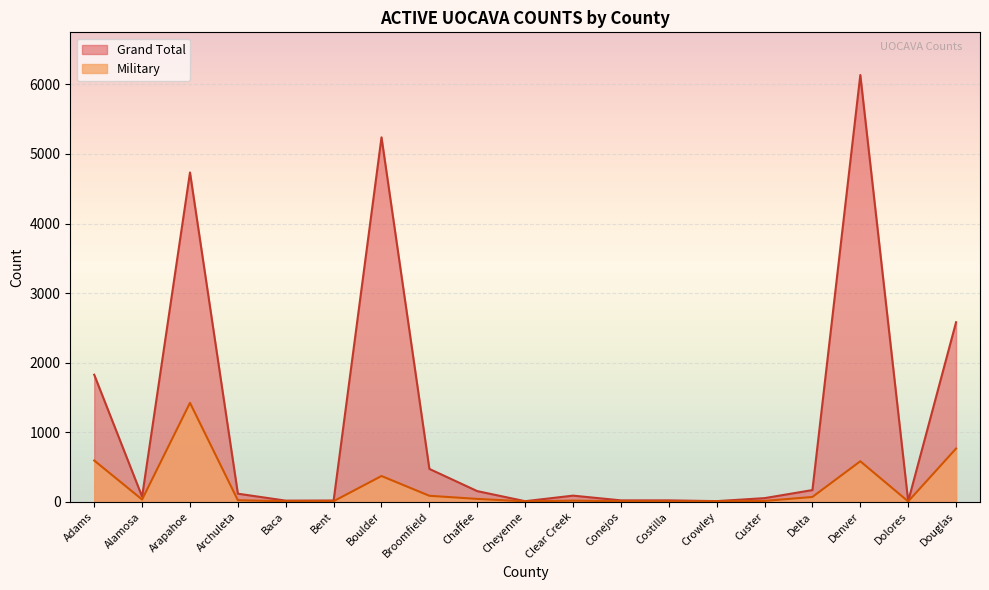

True or false: Military and Grand Total intersect in this chart.

False